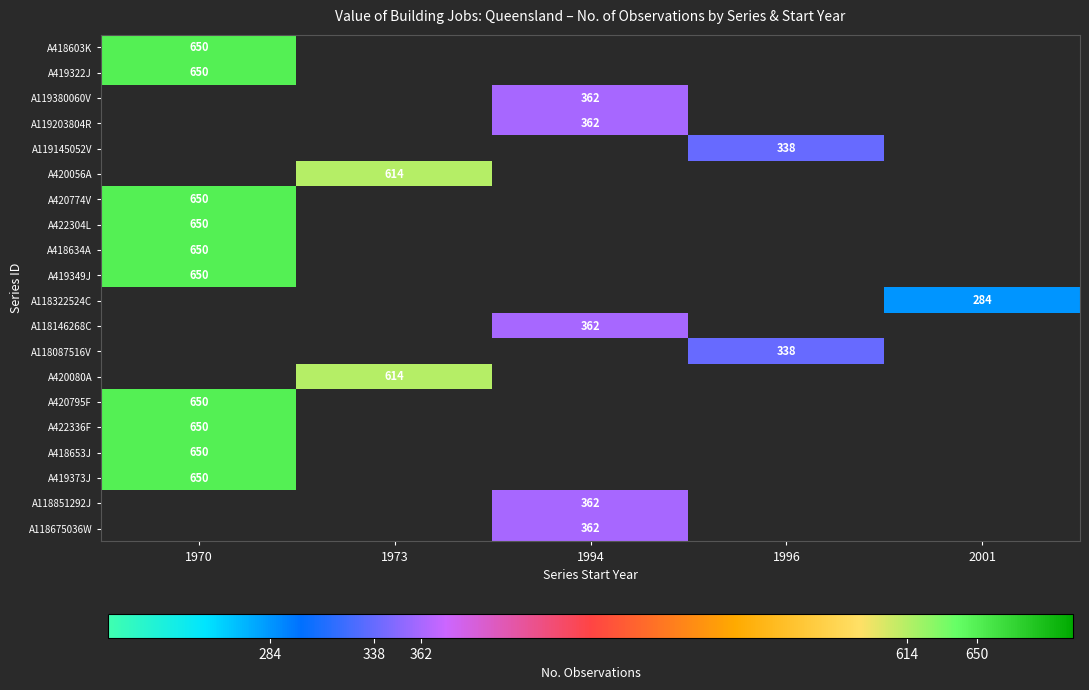

True or false: A419373J has a value of 650 at 1970.

True